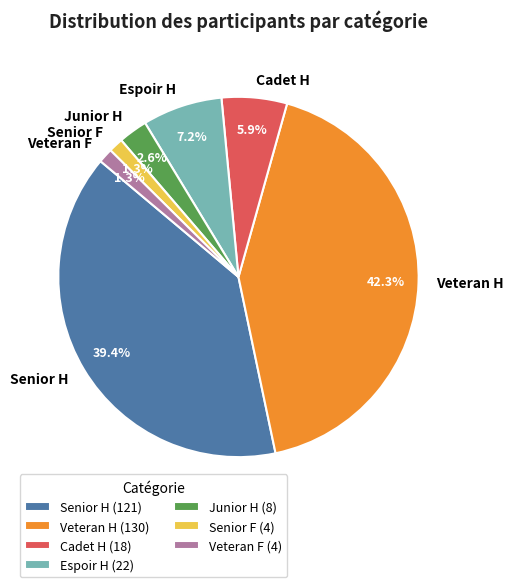

Which has a higher value, Junior H or Veteran F?

Junior H